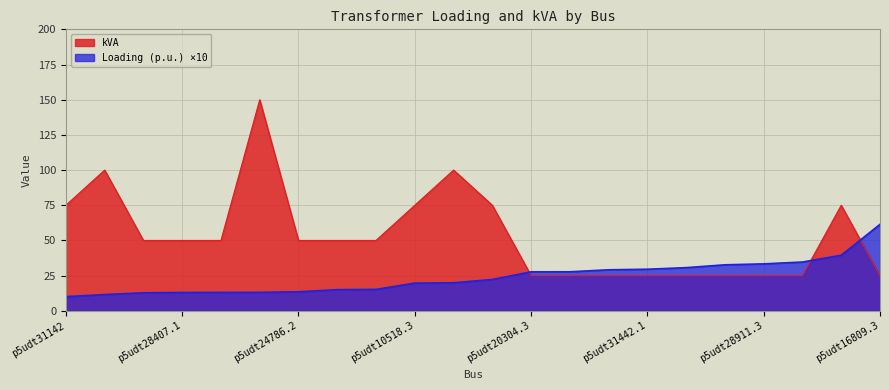

How many intersections are there between Loading (p.u.) and kVA?

3